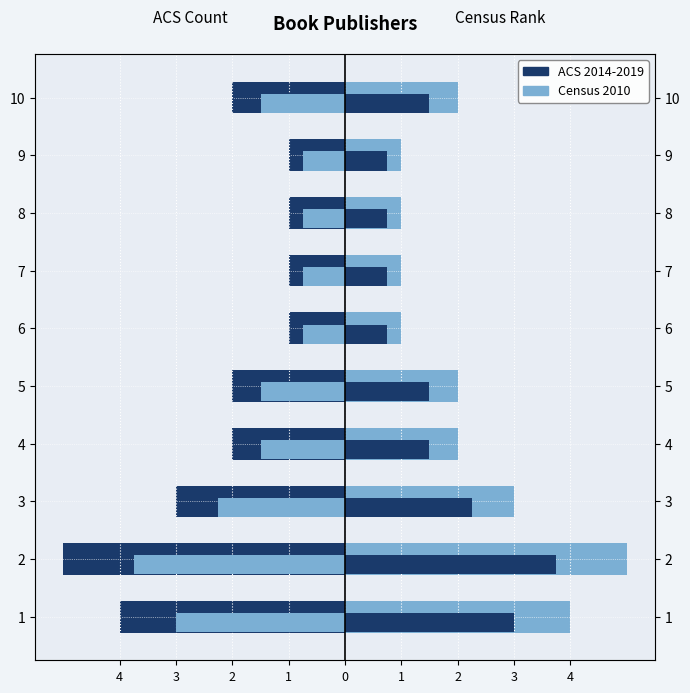

Reading left to right, extract all data points from this chart.

ACS 2014-2019: -4	-5	-3	-2	-2	-1	-1	-1	-1	-2
Census 2010: 4	5	3	2	2	1	1	1	1	2